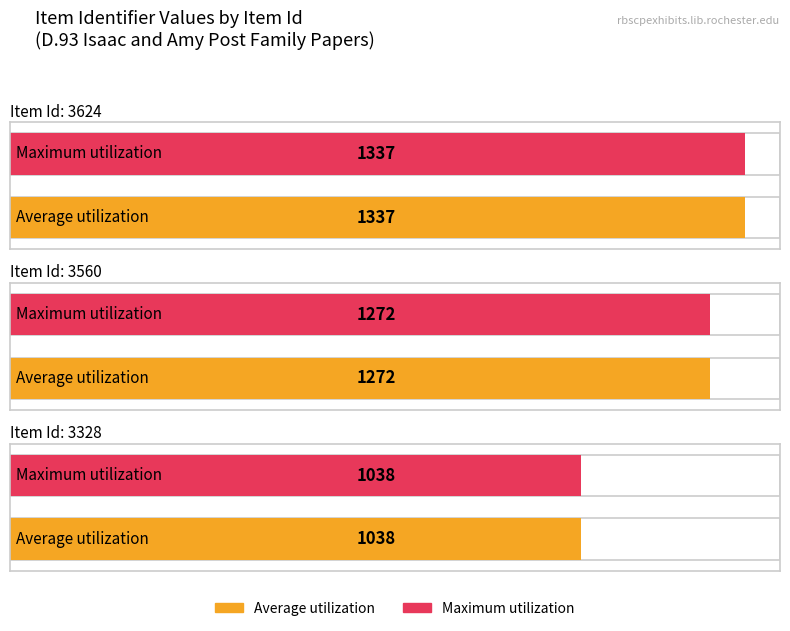

Between 3560 and 3624, which is larger?

3624